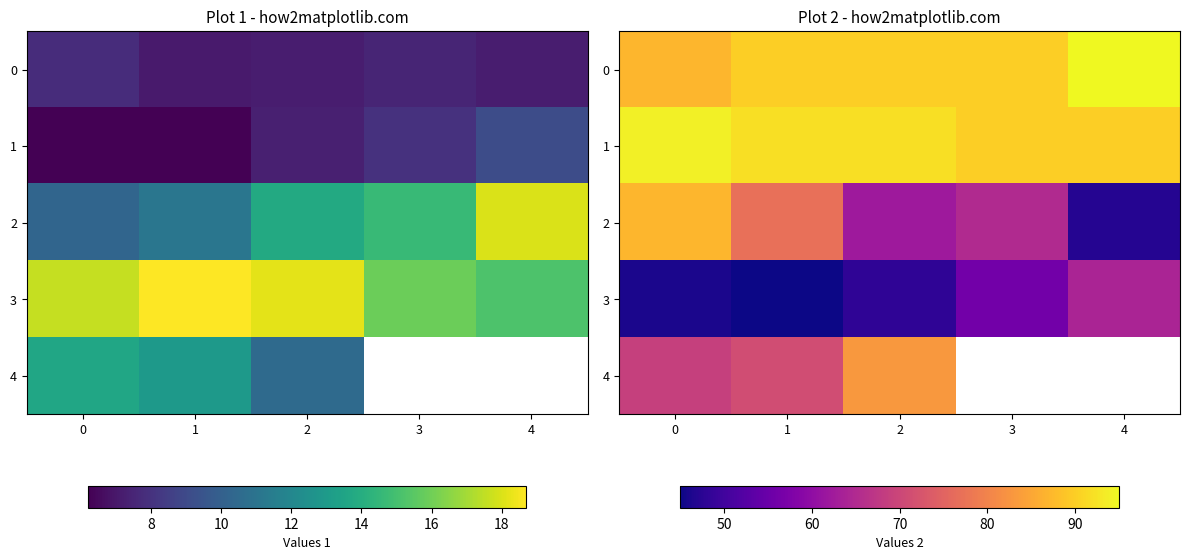

What is the sum of all 2 values?

338.0